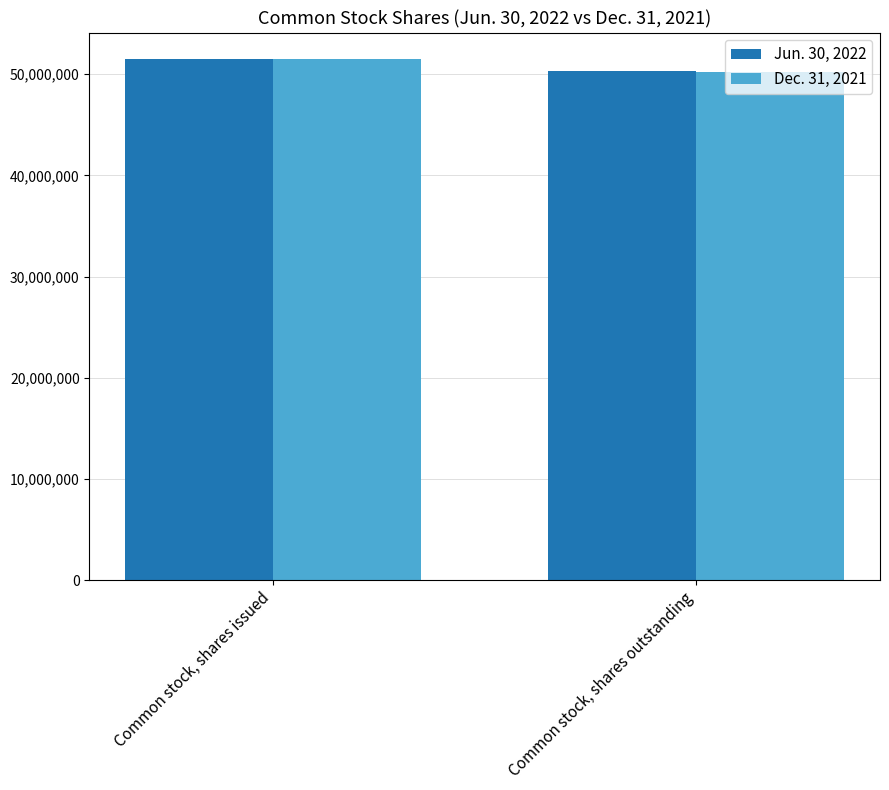

Which series has the widest spread of values?

Dec. 31, 2021